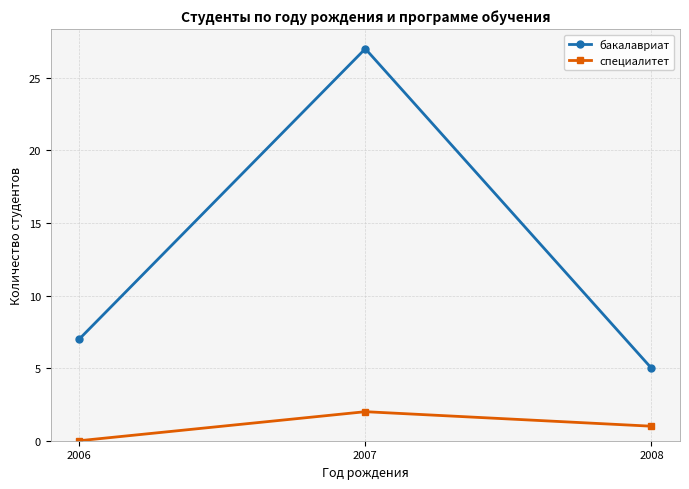

The бакалавриат series shows 7 at 2006. True or false?

True